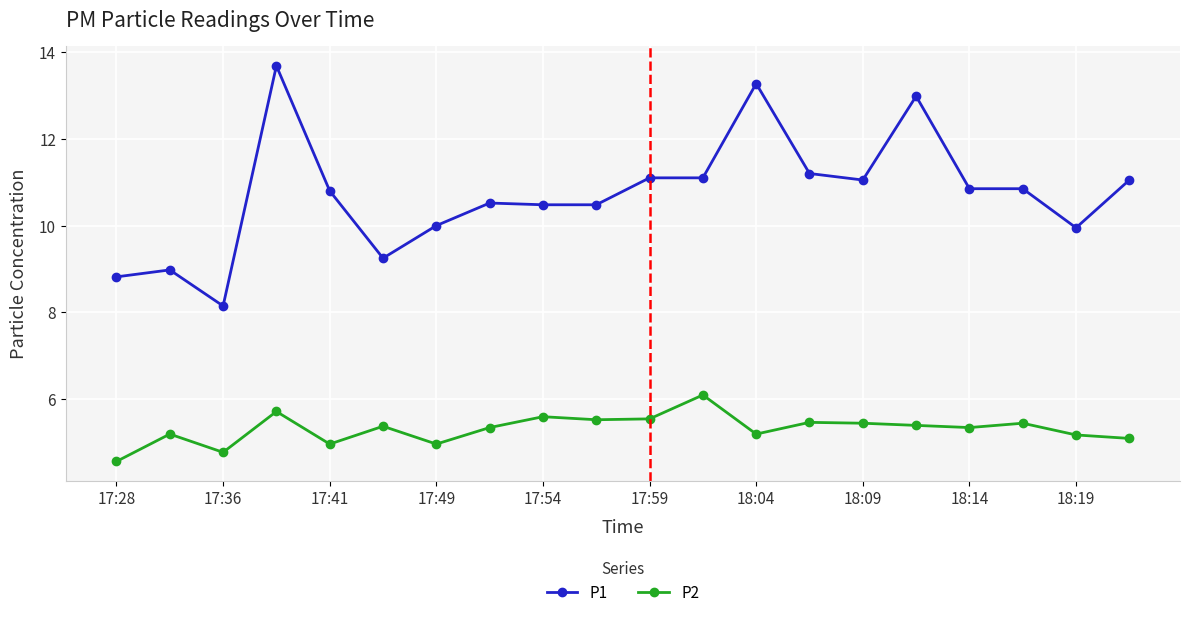

Rank the series by their average value, from lowest to highest.

P2, P1